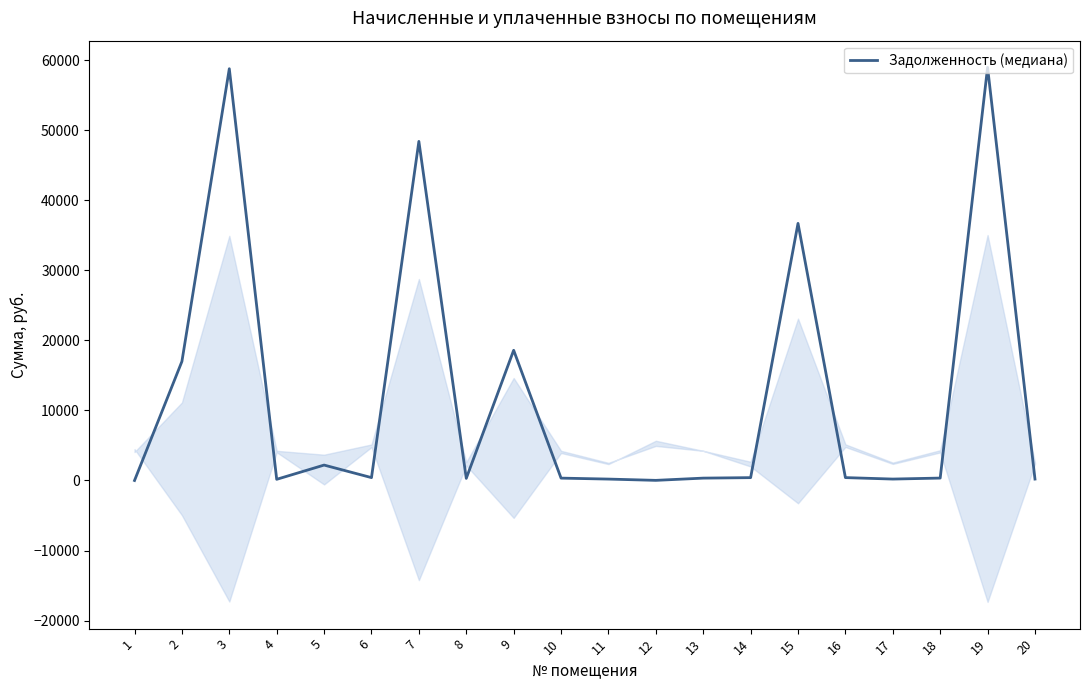

True or false: the data has more than 2 interior local peaks.

True